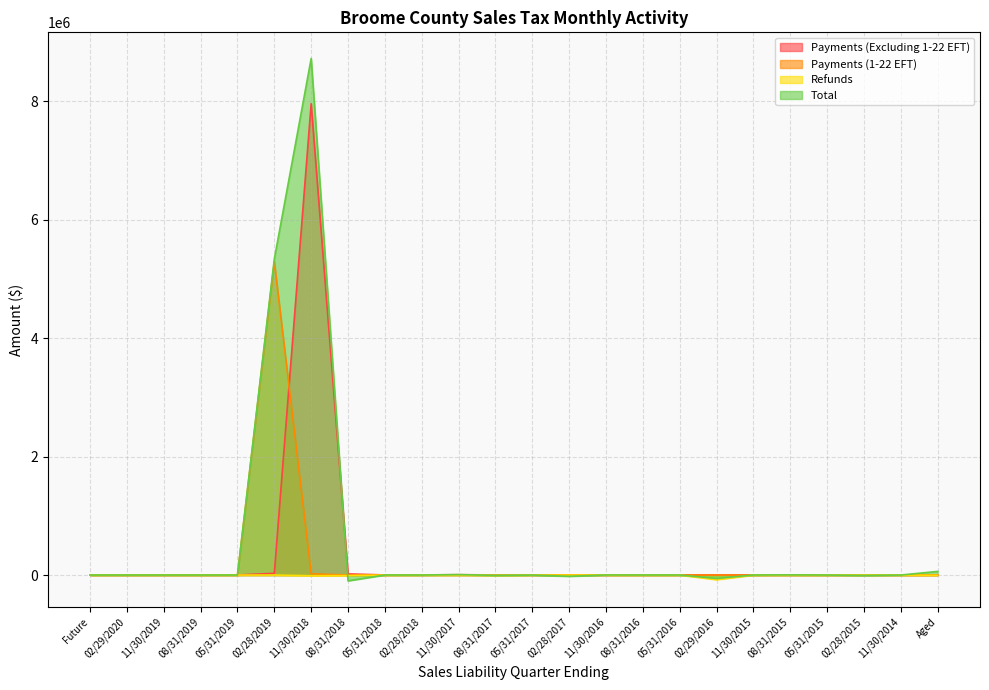

What is the label of the 12th point from the left?

08/31/2017